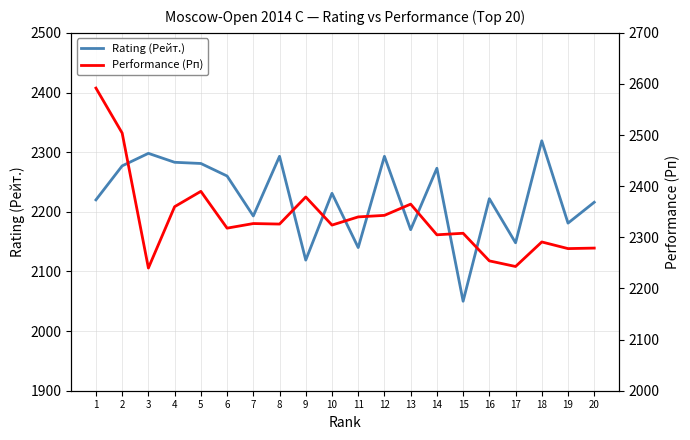

What is the value of the Rating (Рейт.) point at the 19th from the left?

2181